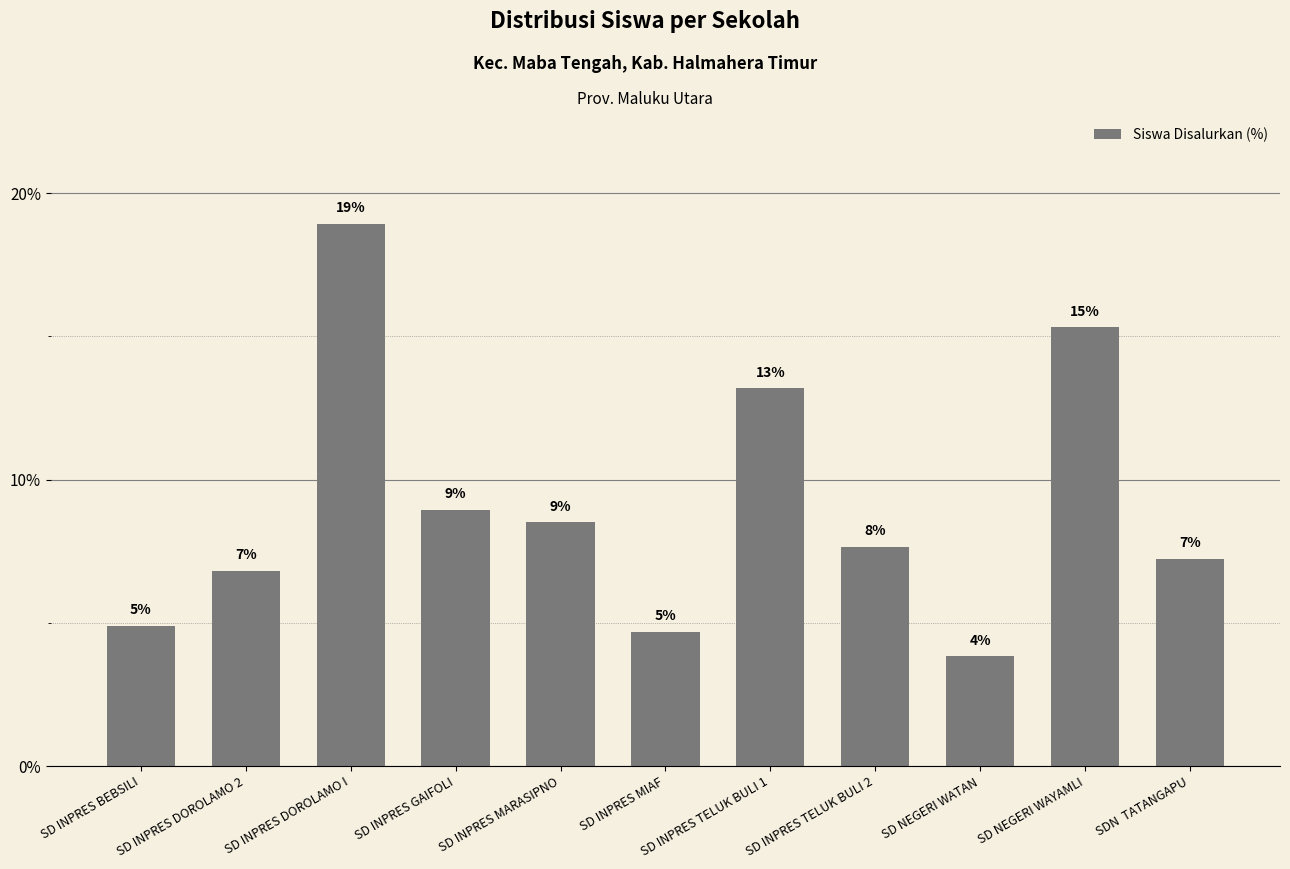

What is the minimum value shown in the chart?

3.8